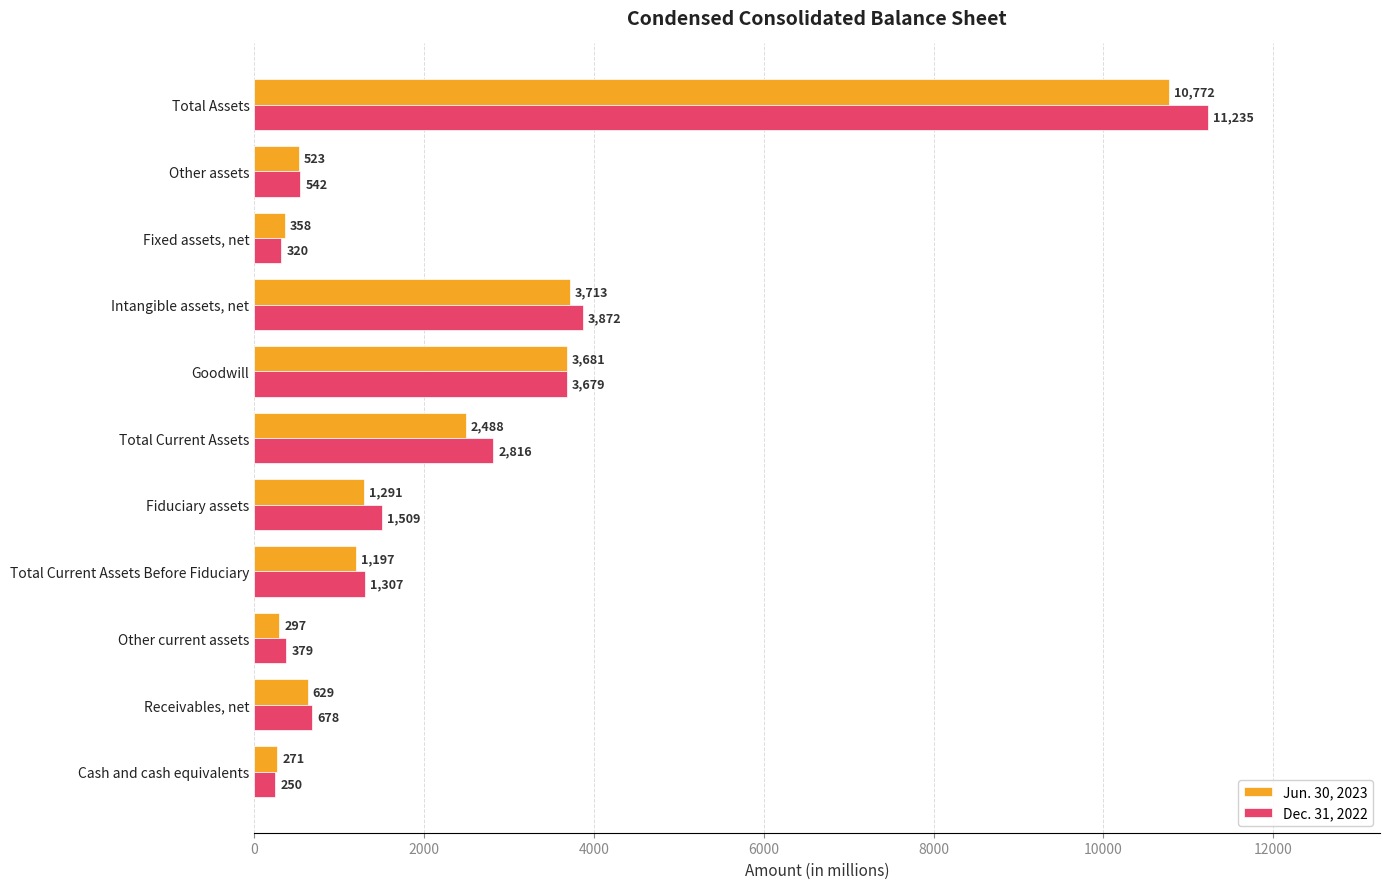

At which category is the sum across all series the highest?

Total Assets